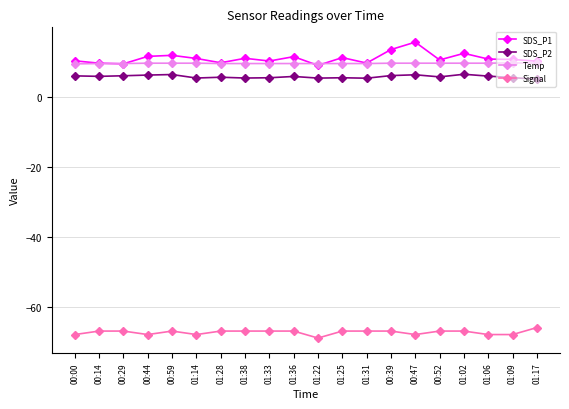

True or false: SDS_P1 has more than 1 interior local peaks.

True